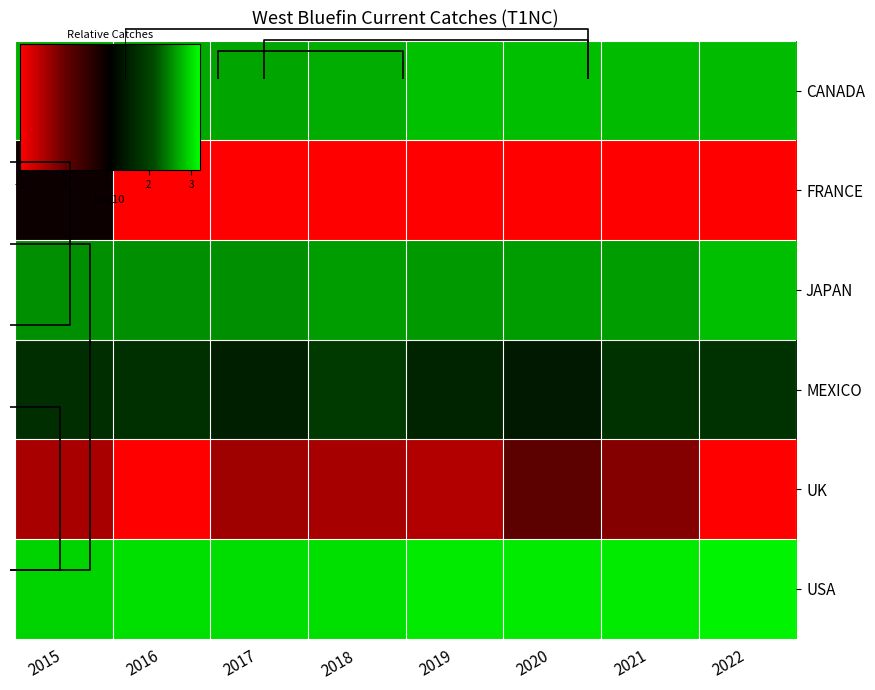

Between 2021 and 2018, which is larger?

2021